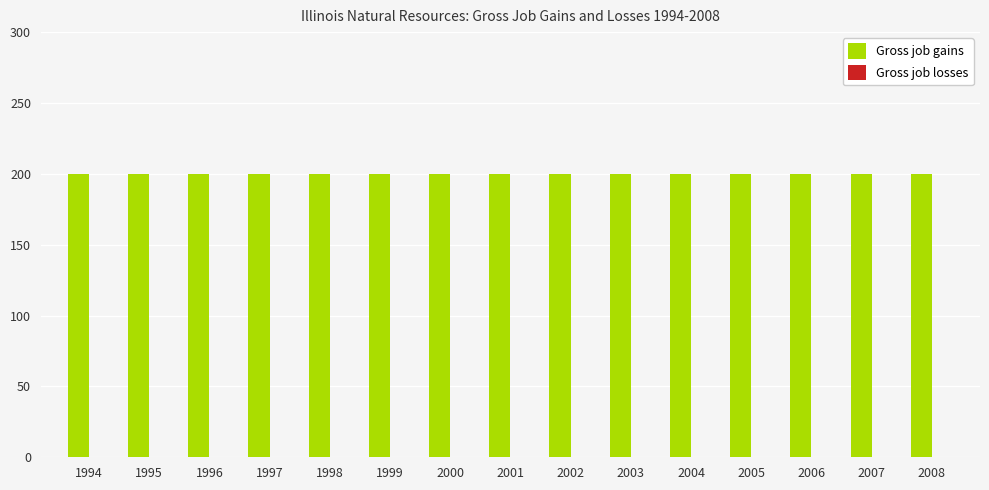

What is the sum of the Gross job gains values at 2005 and 2007?

400